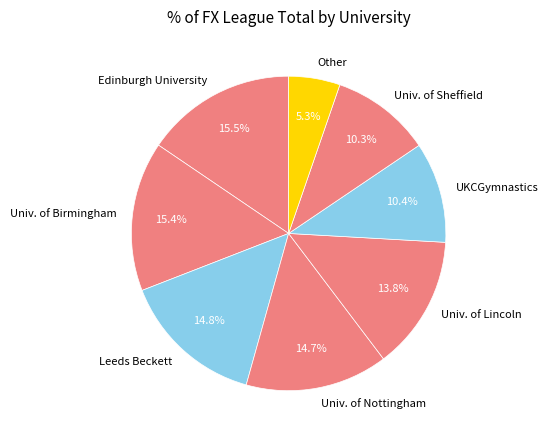

Which has a higher value, Univ. of Lincoln or Leeds Beckett?

Leeds Beckett